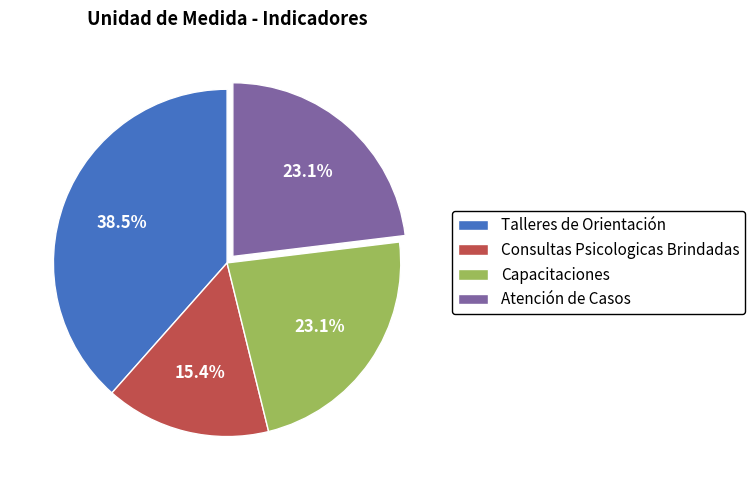

Does any single category account for the majority?

No